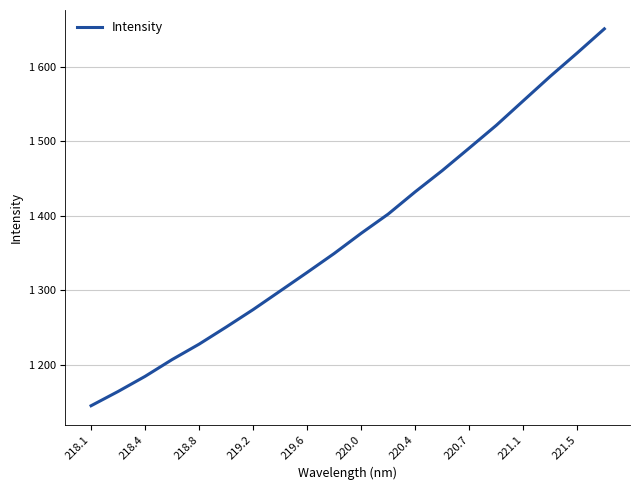

Does the chart have visible grid lines?

Yes